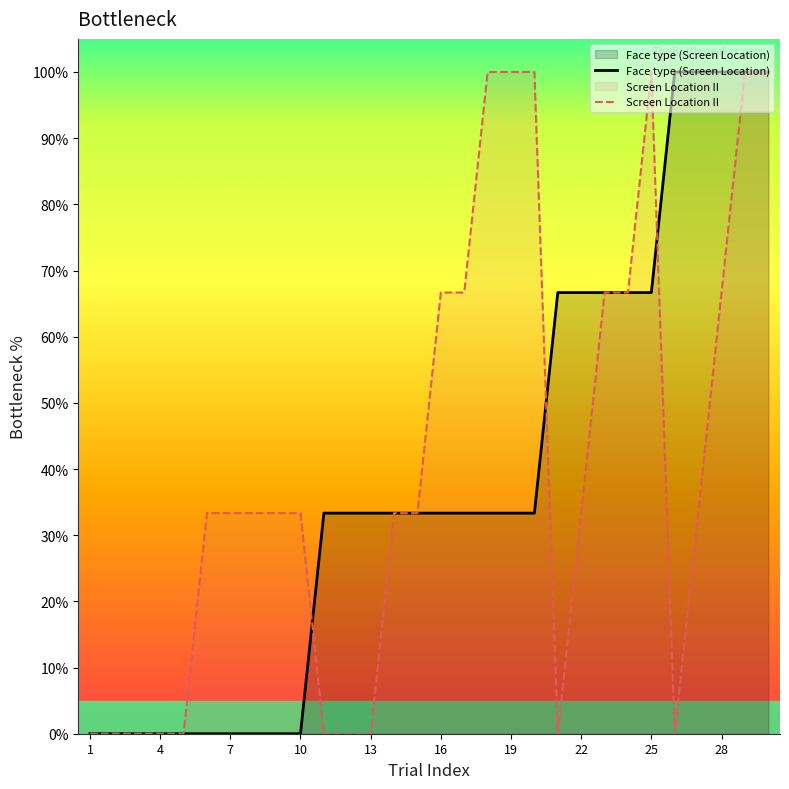

At 13, list the series in order from largest to smallest.

Face type (Screen Location), Screen Location II